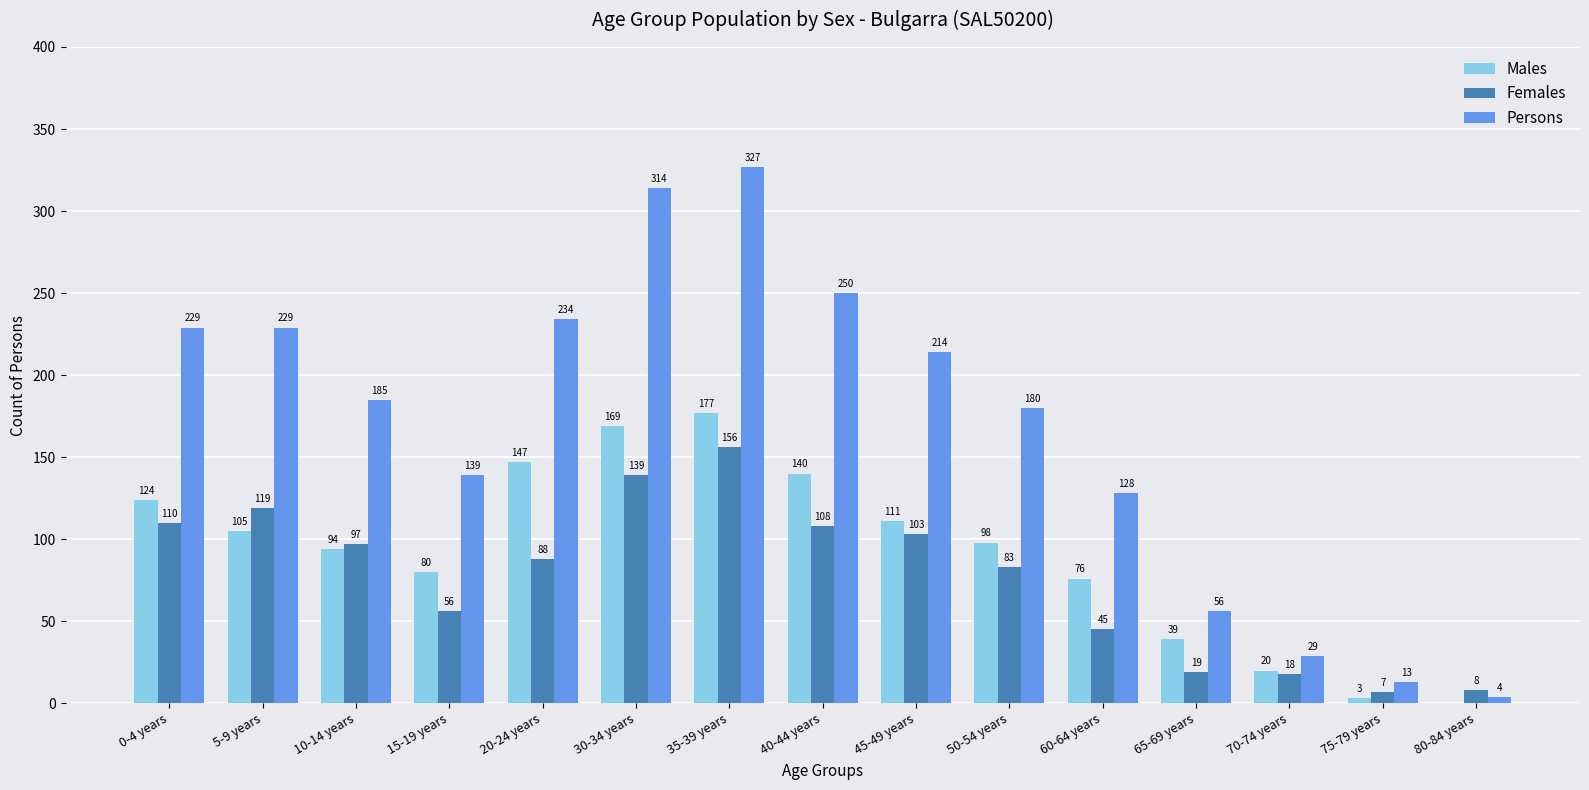

Reading left to right, what are all the values shown in this chart?

Males: 124	105	94	80	147	169	177	140	111	98	76	39	20	3	0
Females: 110	119	97	56	88	139	156	108	103	83	45	19	18	7	8
Persons: 229	229	185	139	234	314	327	250	214	180	128	56	29	13	4